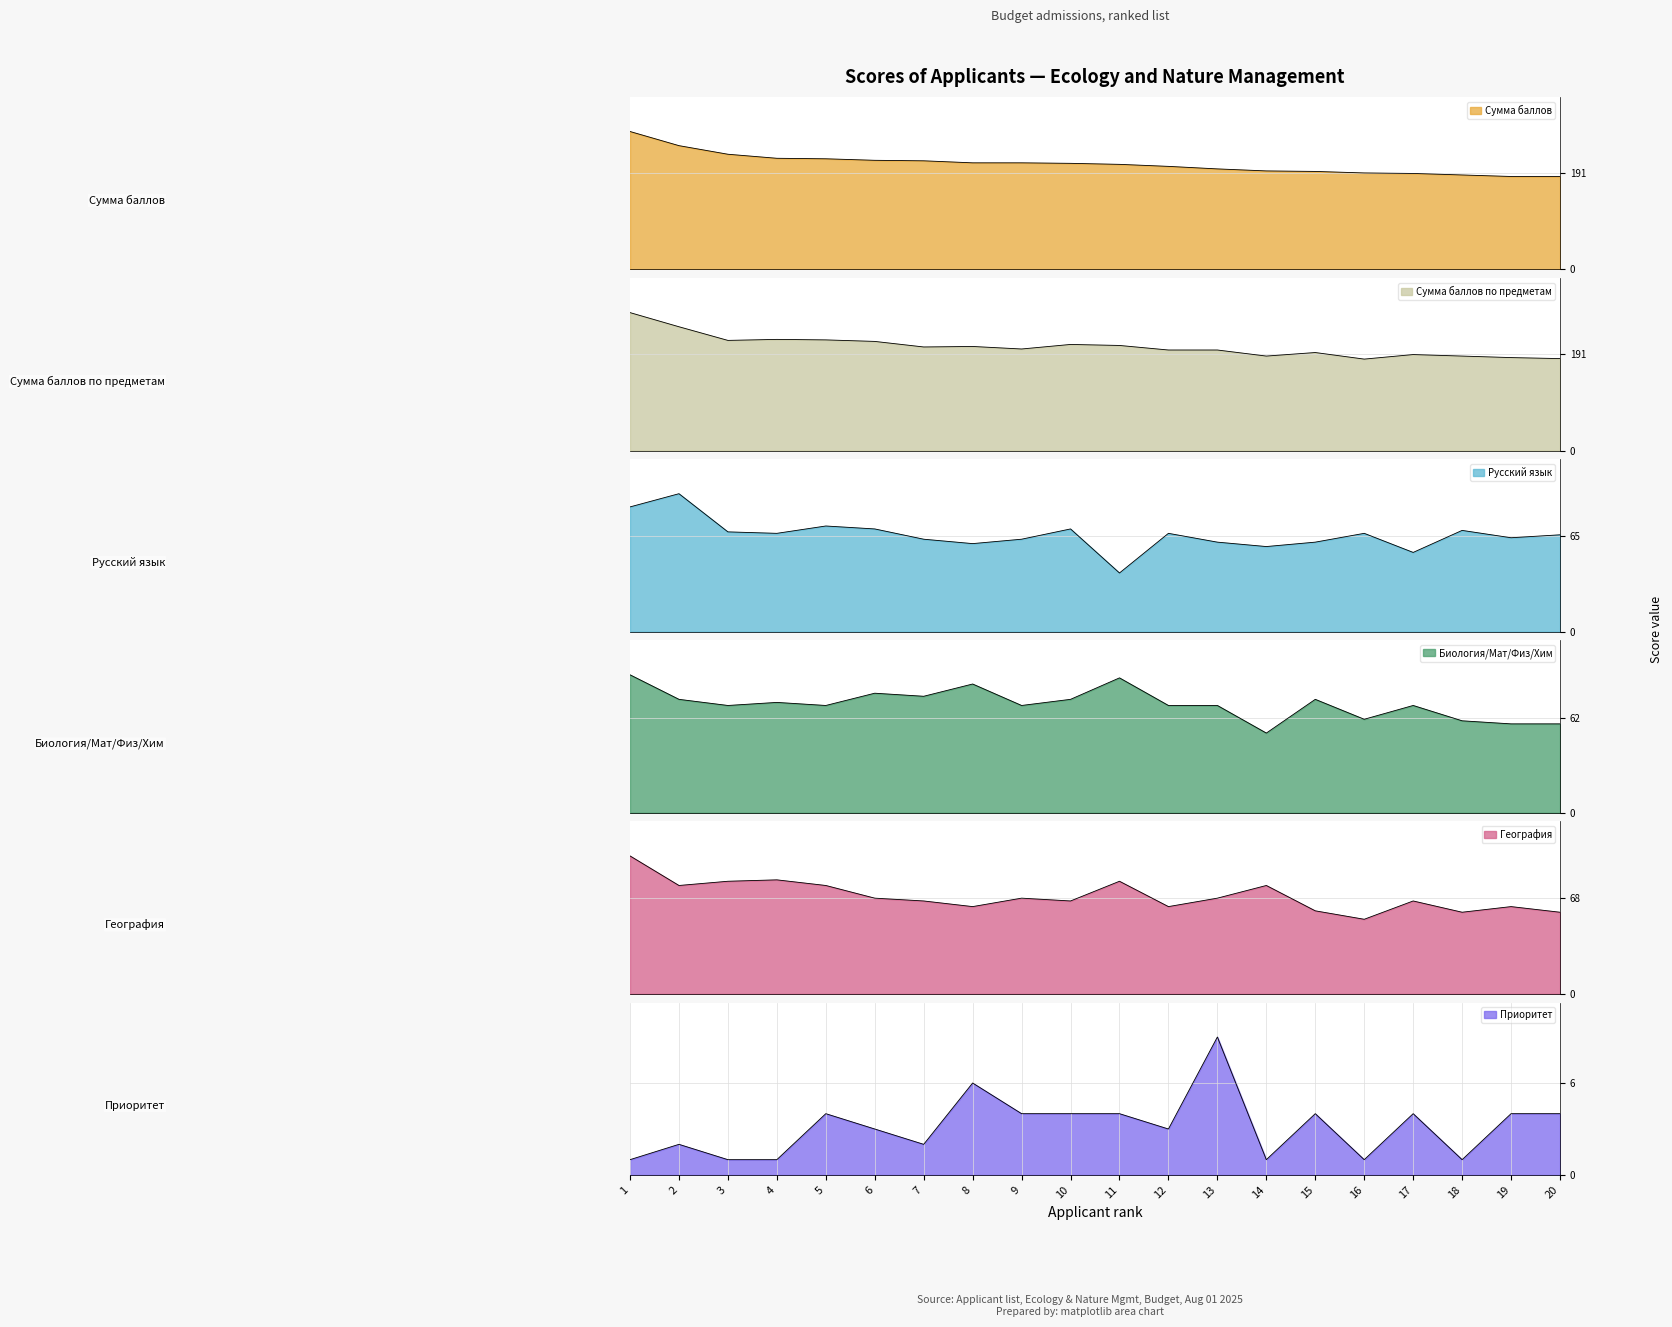

Which category has the highest value in the Русский язык series?

2